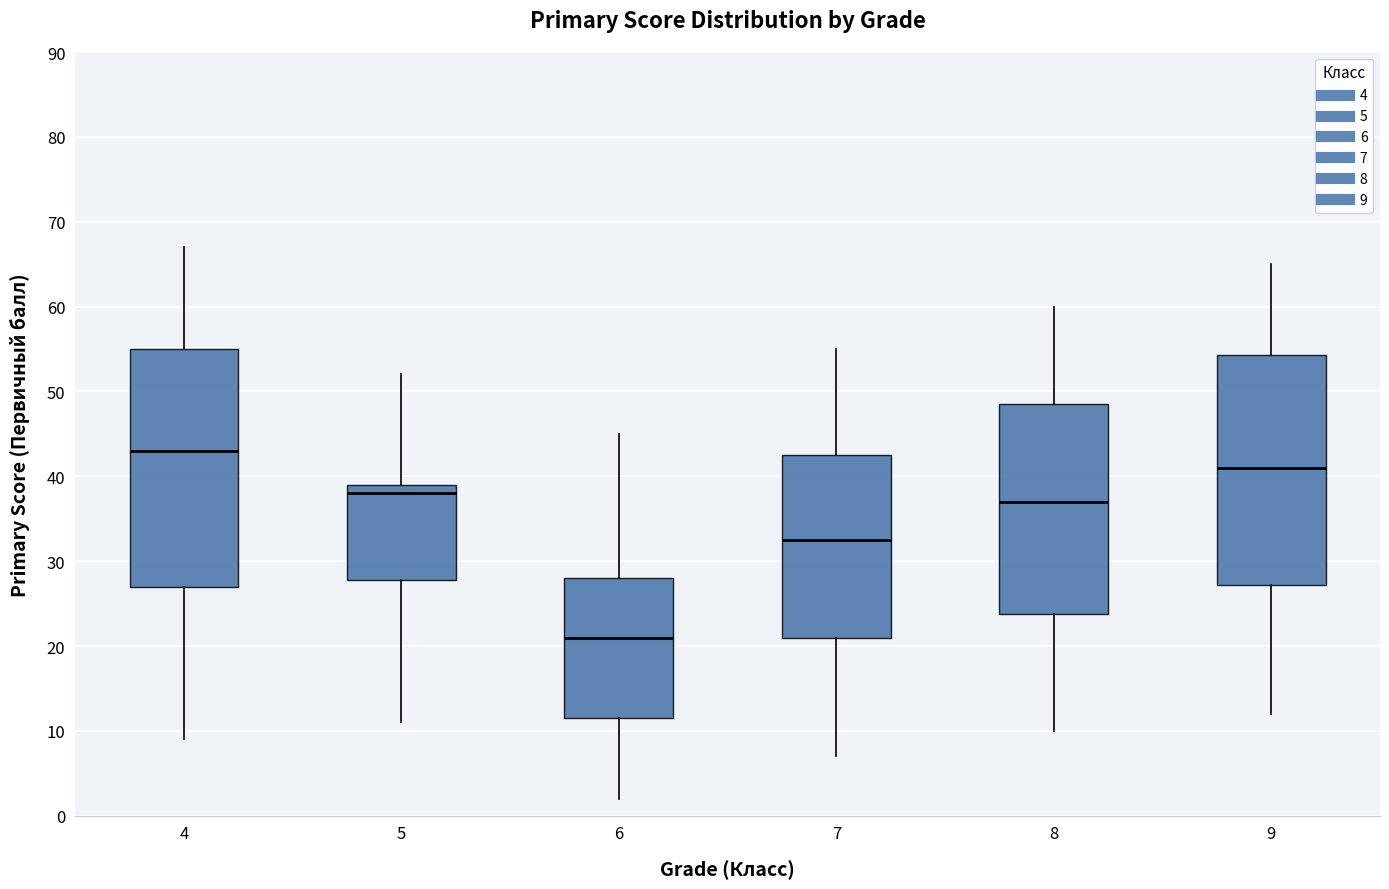

Which box has the lowest median line?

6